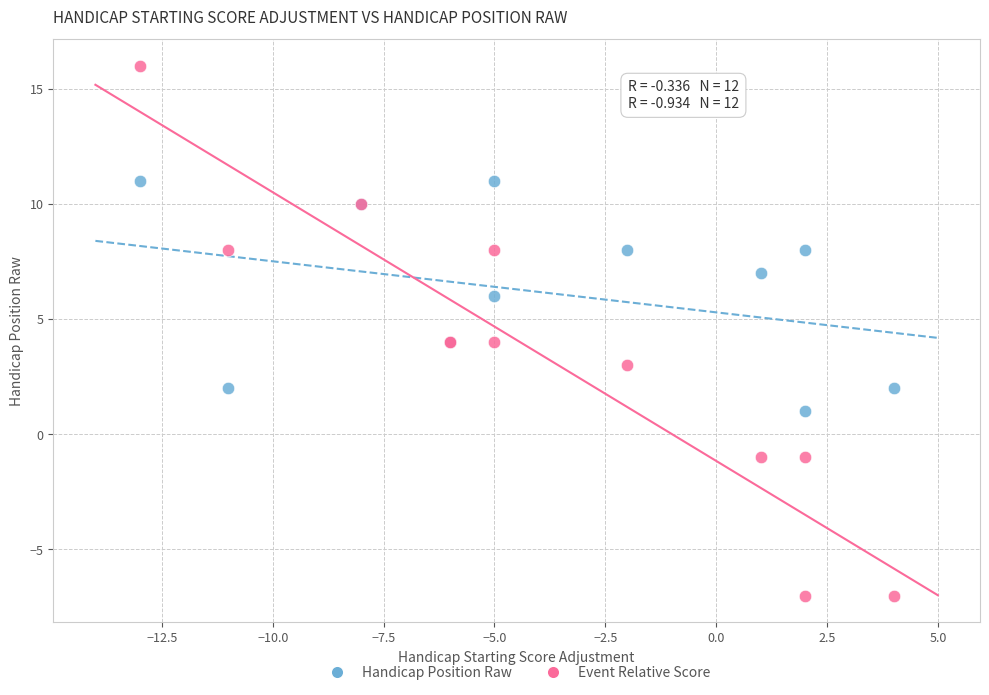

What is the X range (max minus min) for the scatter plot?

17